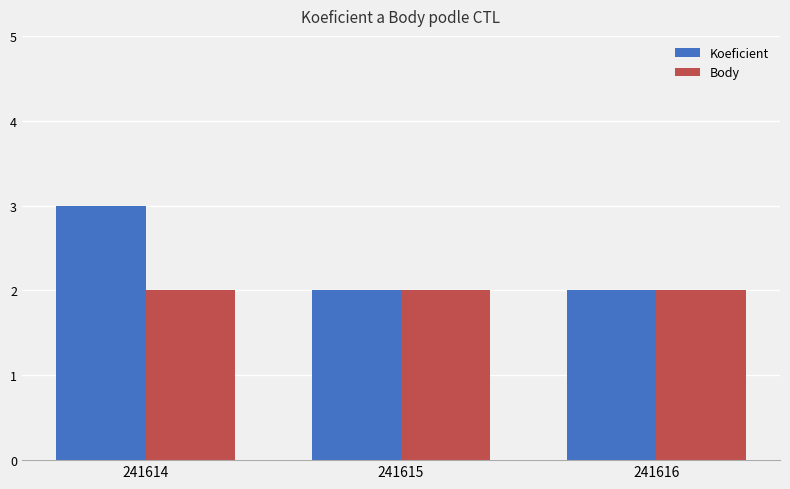

At 241614, list the series in order from smallest to largest.

Body, Koeficient